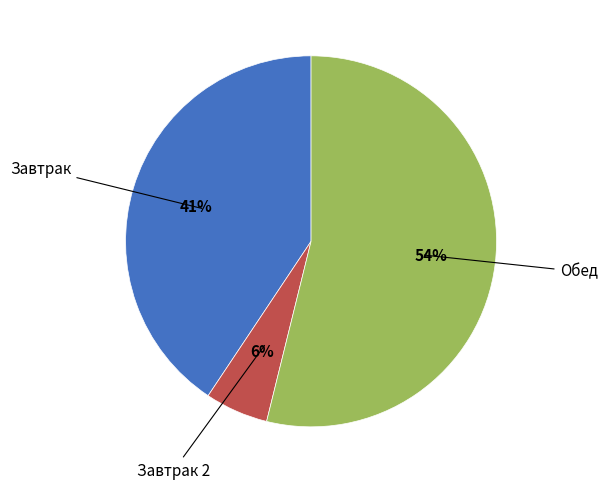

Is there any slice that represents more than half of the pie?

Yes